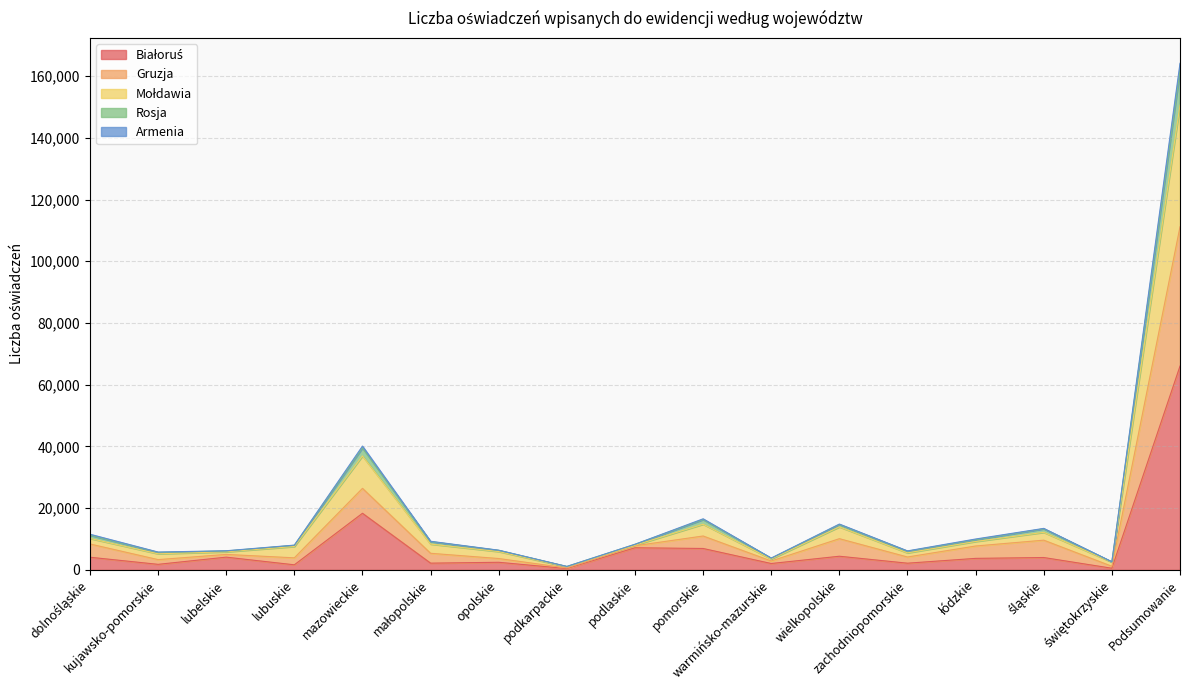

At which category is the sum across all series the highest?

Podsumowanie